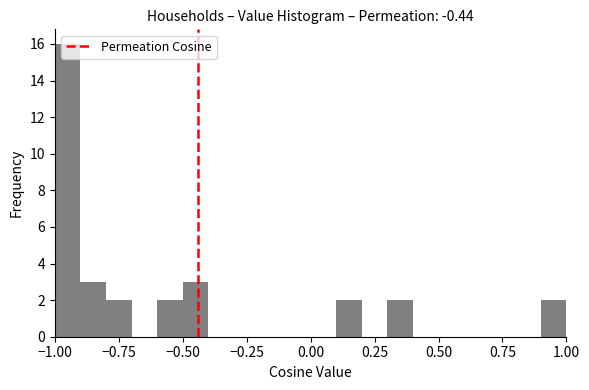

Around what value on the x-axis is the tallest bar? Give the approximate position of its centre, as read against the axis.

-0.95